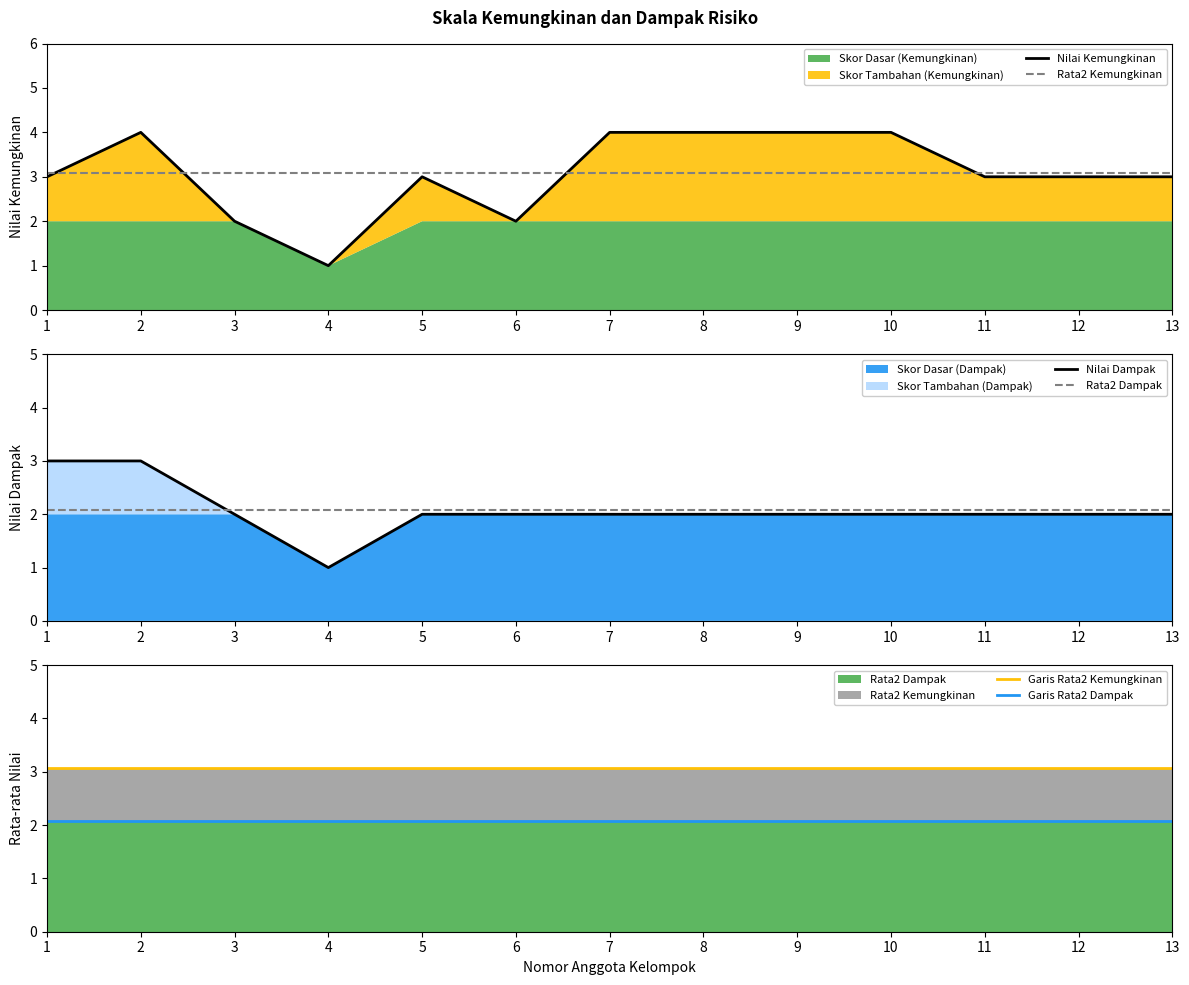

The value of Nilai Kemungkinan at 4 is 0. True or false?

False